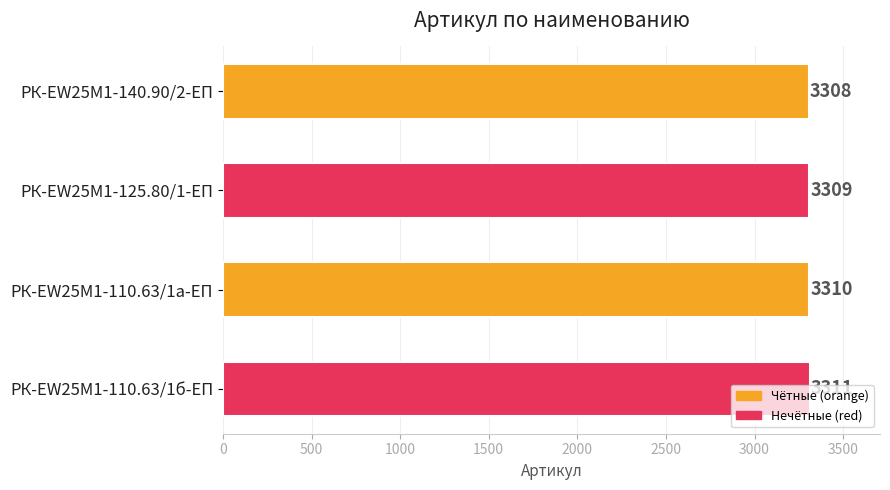

How many values are between 3309 and 3311?

3